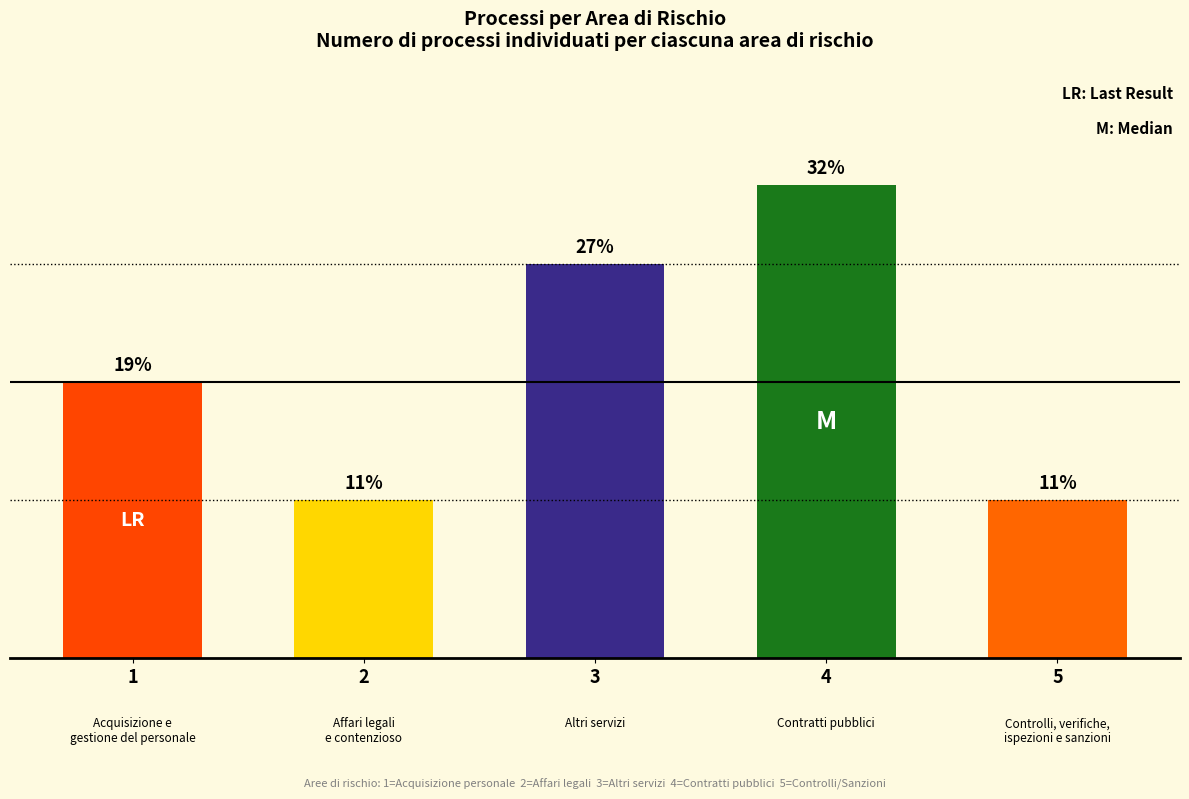

Are the bars horizontal?

No